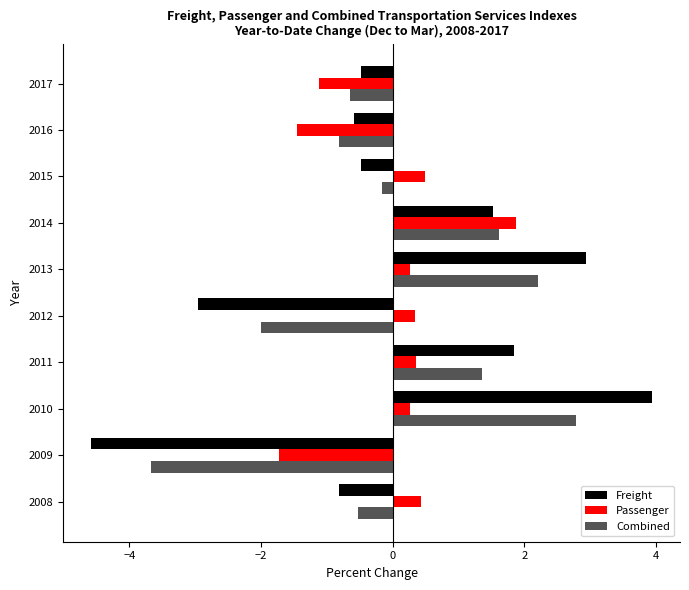

Which category has the lowest value across all series?

2009